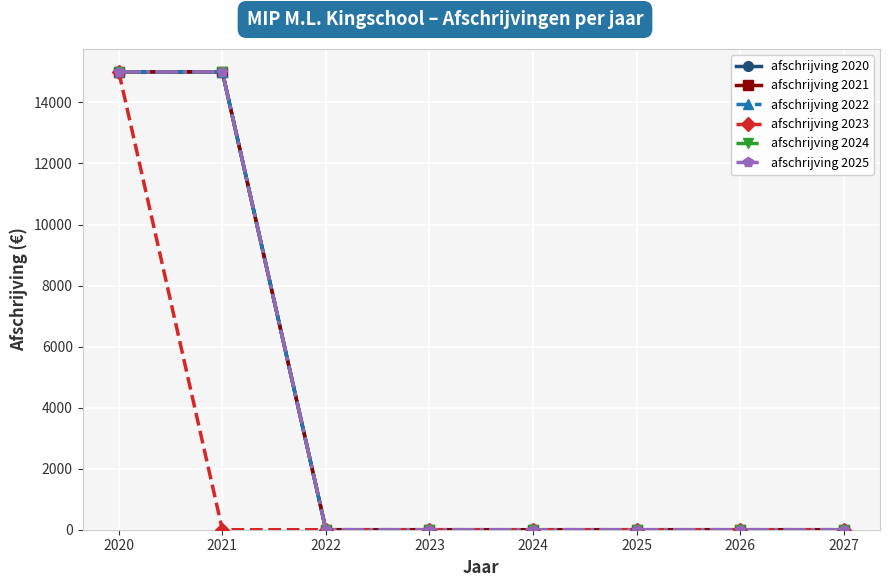

Does the chart have visible grid lines?

Yes